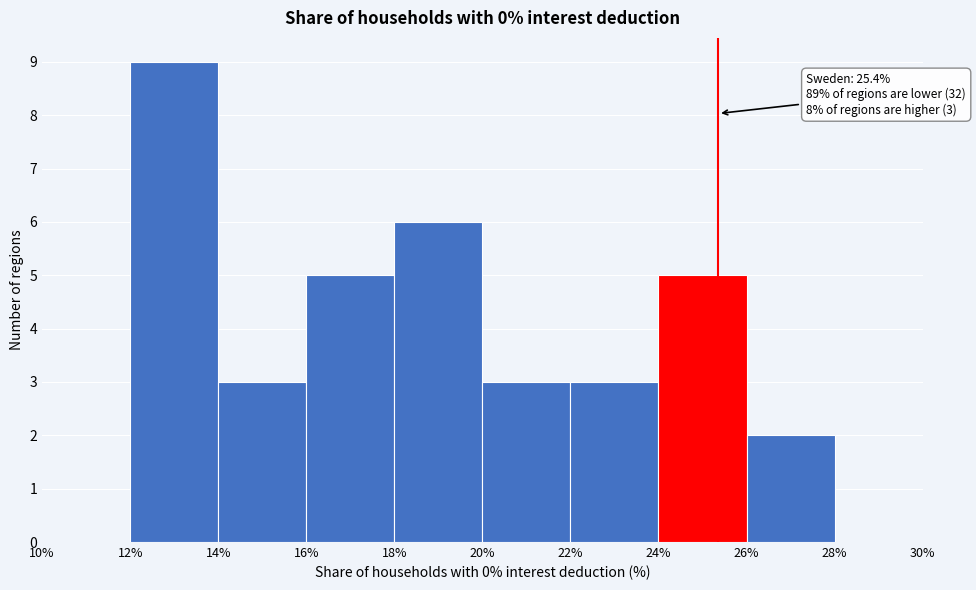

Over which range of the x-axis is the bar tallest?

12% to 14%